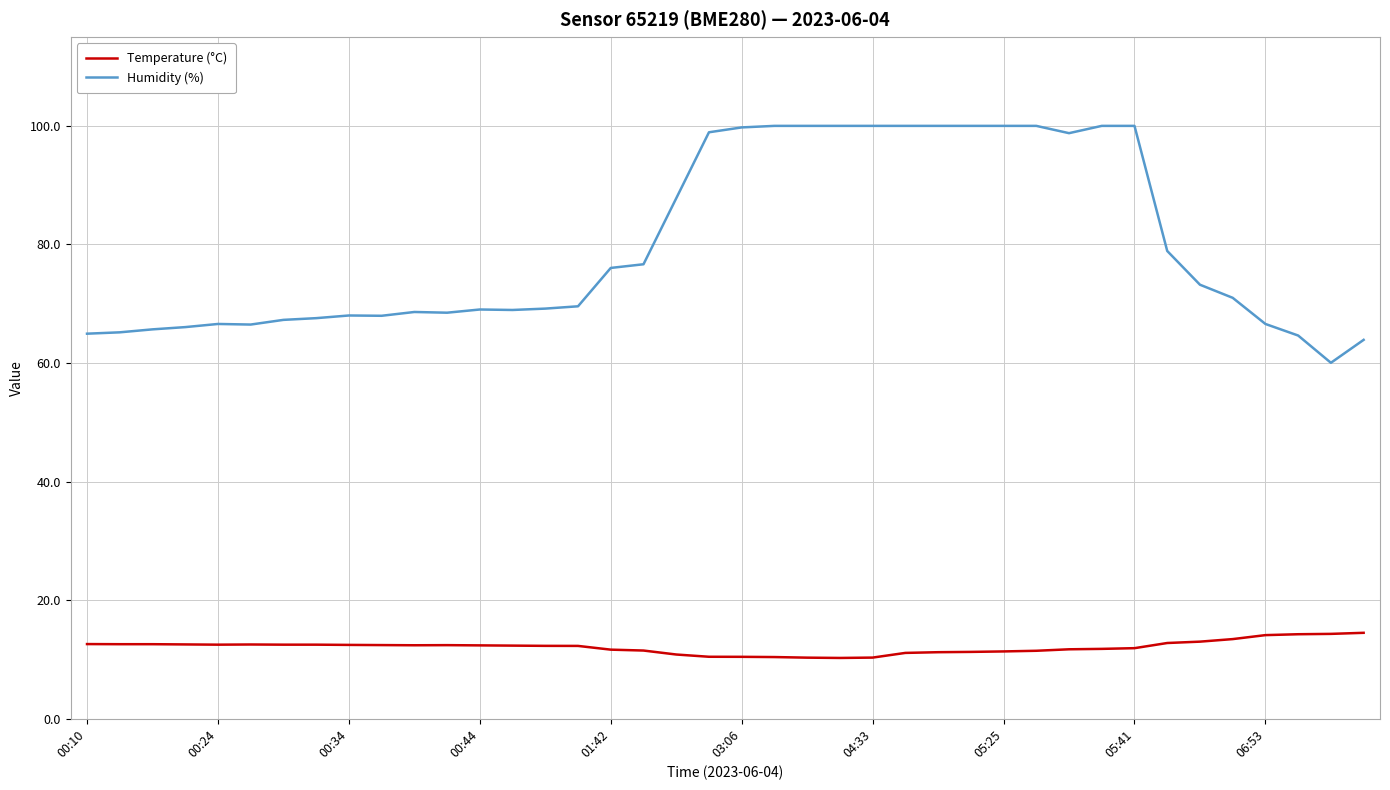

What is the lowest value of the Temperature (°C) series?

10.3